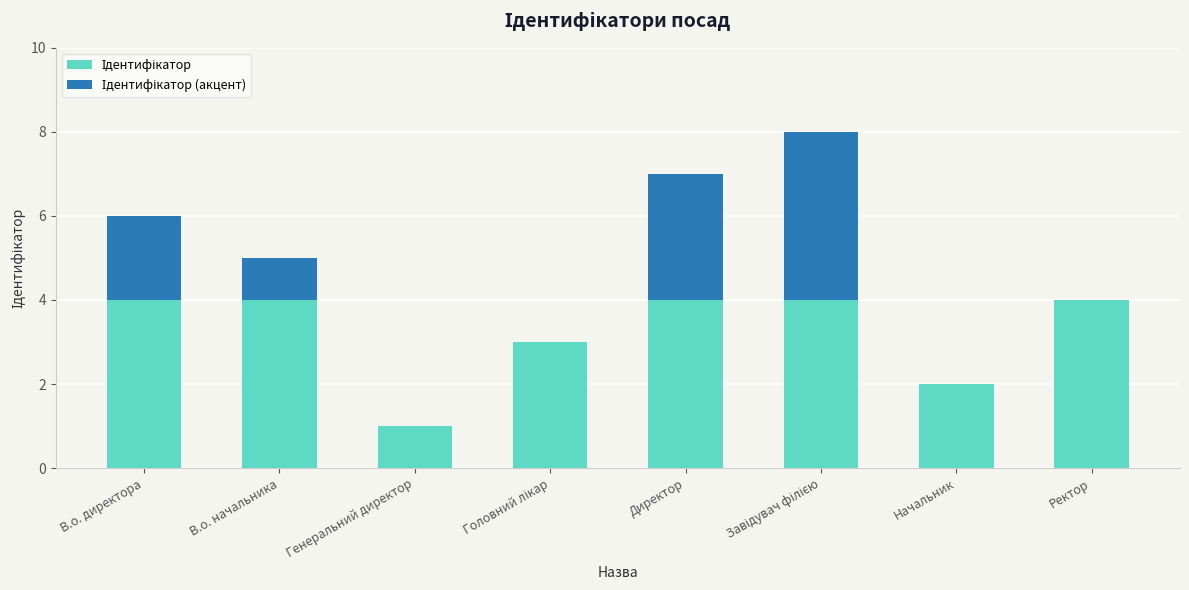

What are all the series names shown in the legend?

Ідентифікатор, Ідентифікатор (акцент)